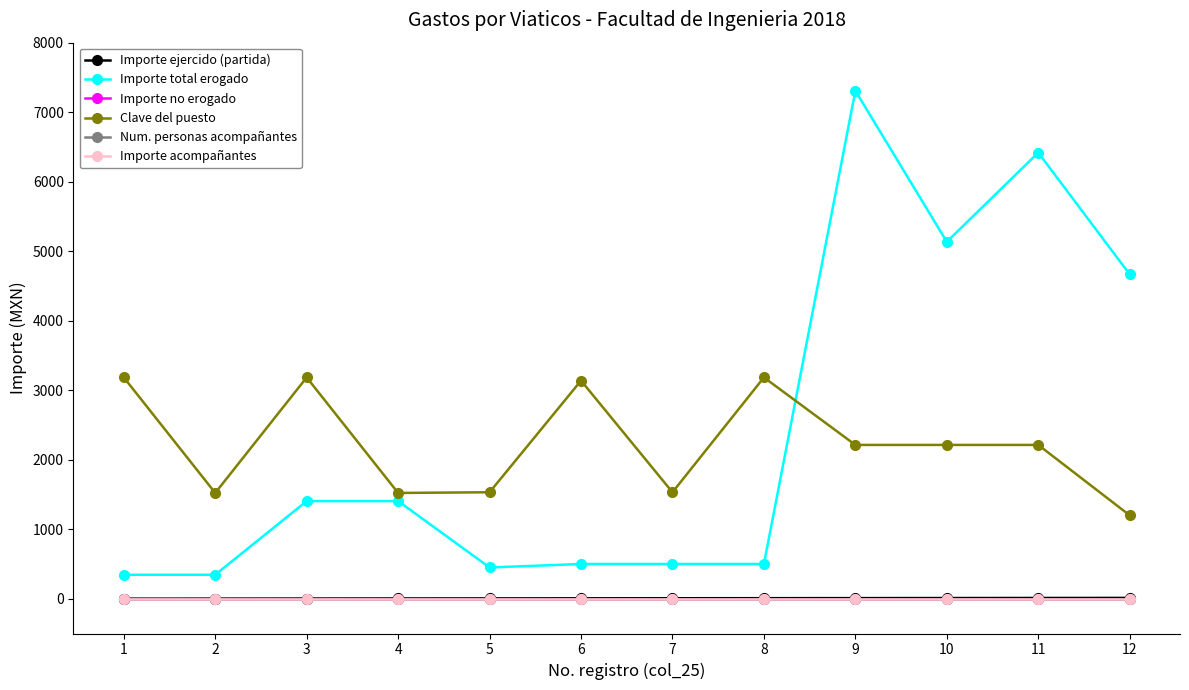

True or false: Clave del puesto and Importe acompañantes cross at least once.

False